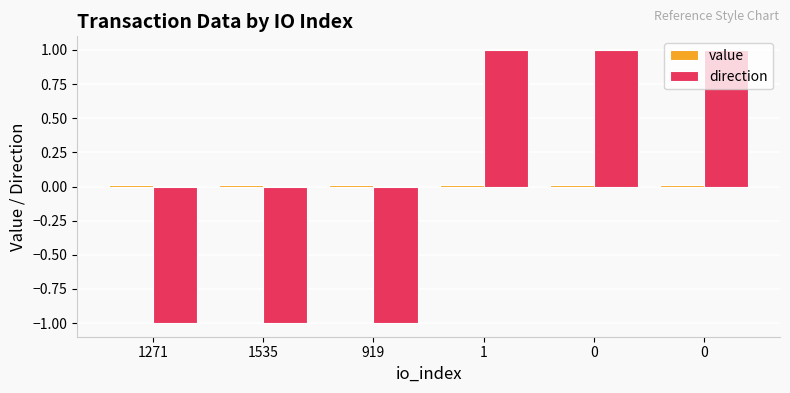

Are the bars horizontal?

No